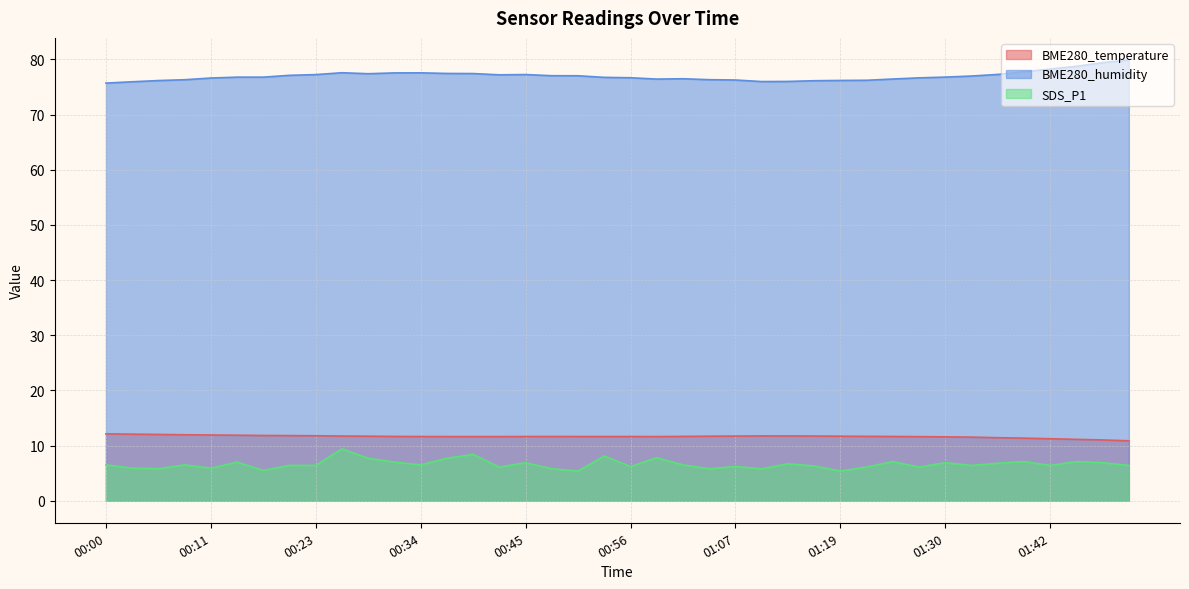

Is it true that SDS_P1 equals 2.8 at 00:00?

False